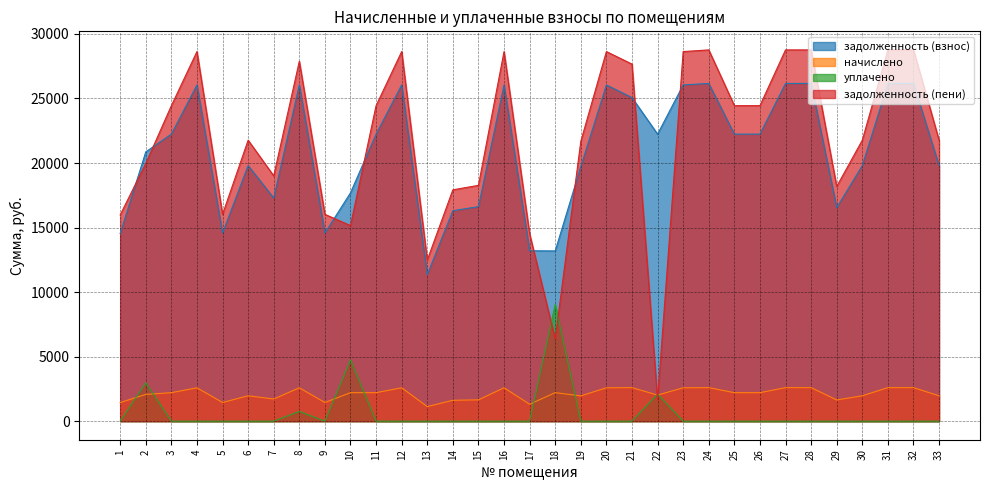

Reading left to right, transcribe all the data shown in this chart.

задолженность (взнос): 14536.6	20862.0	22237.0	26047.9	14575.9	19801.2	17286.7	26047.9	14575.9	17690.0	22237.0	26047.9	11354.2	16304.6	16618.8	26047.9	13200.7	13188.8	19722.5	26047.9	25065.8	22237.0	26047.9	26165.8	22237.0	22237.0	26165.8	26165.8	16540.3	19801.2	26165.8	26165.8	19801.2
начислено: 1443.0	2070.9	2207.4	2585.7	1446.9	1965.6	1716.0	2585.7	1446.9	2207.4	2207.4	2585.7	1127.1	1618.5	1649.7	2585.7	1310.4	2207.4	1957.8	2585.7	2597.4	2020.2	2585.7	2597.4	2207.4	2207.4	2597.4	2597.4	1641.9	1965.6	2597.4	2597.4	1965.6
уплачено: 0.0	2969.9	0.0	0.0	0.0	0.0	0.0	750.7	0.0	4746.9	0.0	0.0	0.0	0.0	0.0	0.0	0.0	9035.2	0.0	0.0	0.0	2100.0	0.0	0.0	0.0	0.0	0.0	0.0	0.0	0.0	0.0	0.0	0.0
задолженность (пени): 15979.6	19963.0	24444.4	28633.6	16022.8	21766.8	19002.7	27882.9	16022.8	15150.5	24444.4	28633.6	12481.3	17923.1	18268.5	28633.6	14511.1	6361.0	21680.3	28633.6	27663.2	1644.6	28633.6	28763.2	24444.4	24444.4	28763.2	28763.2	18182.2	21766.8	28763.2	28763.2	21766.8